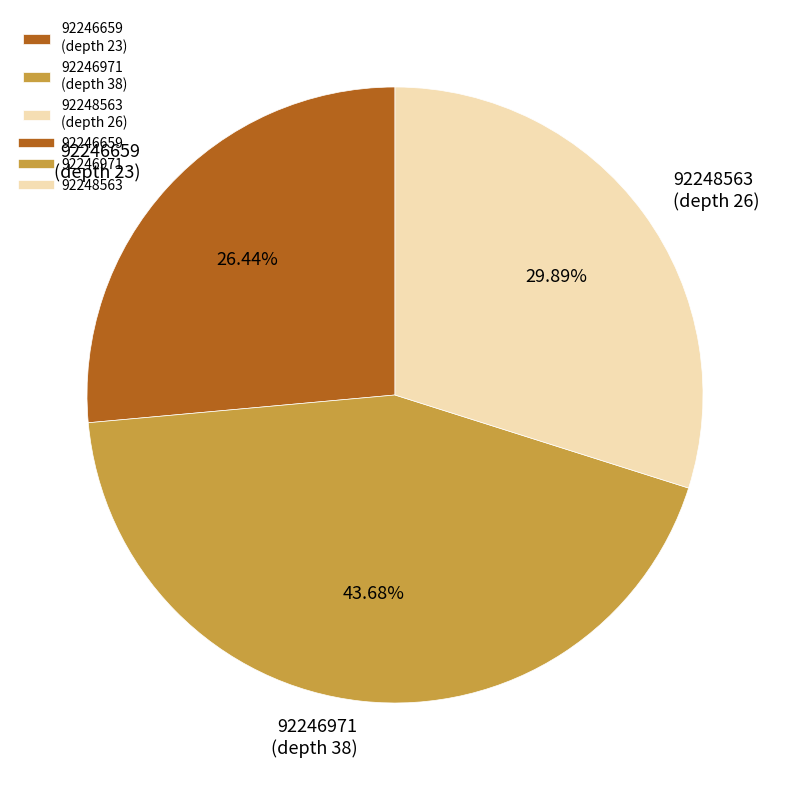

To the nearest percent, what is the combined percentage of 92246659 and 92248563?

56%